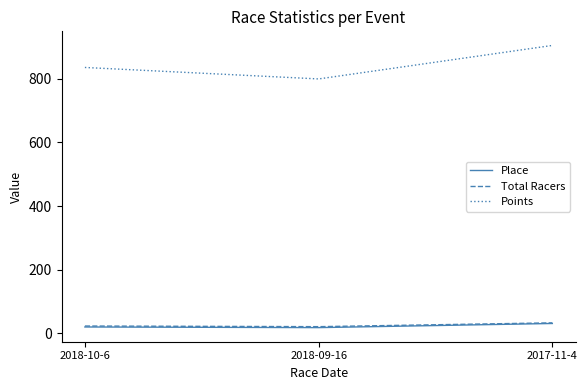

What is the spread (max minus min) of values at 2017-11-4?

873.9